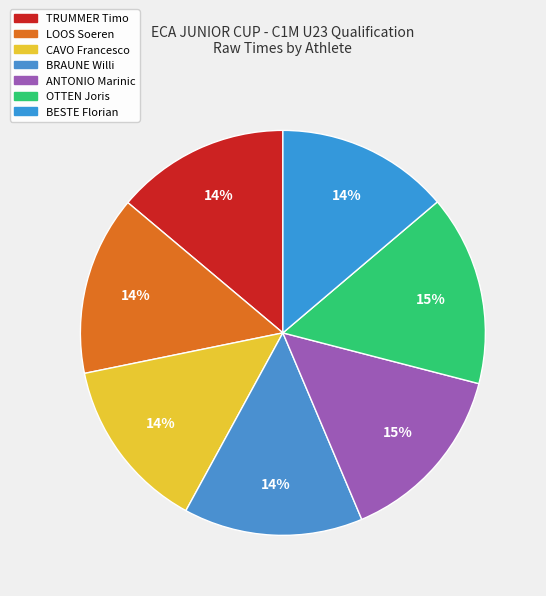

Does CAVO Francesco represent more than half of the total?

No